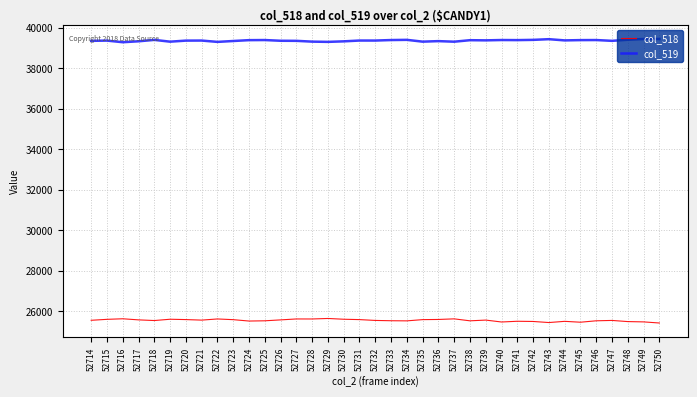

Rank the series by their average value, from lowest to highest.

col_518, col_519